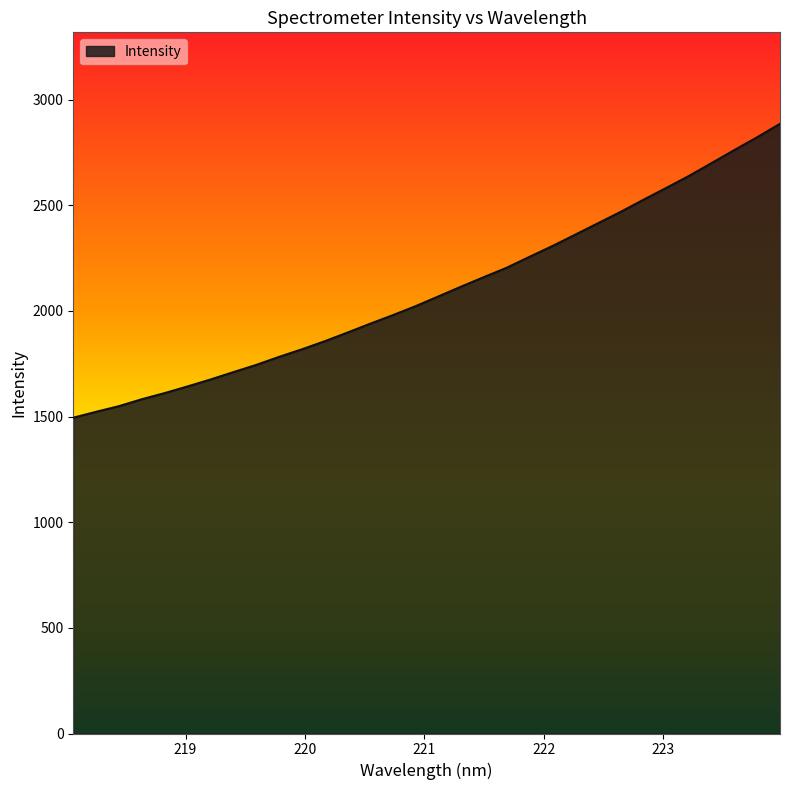

How many values are below 2068?

16